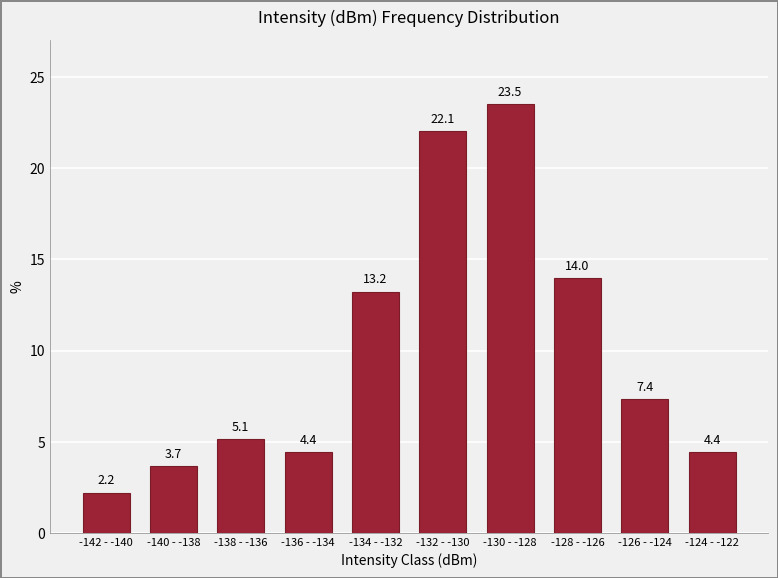

Reading left to right, extract all data points from this chart.

-142 - -140=2.2	-140 - -138=3.7	-138 - -136=5.1	-136 - -134=4.4	-134 - -132=13.2	-132 - -130=22.1	-130 - -128=23.5	-128 - -126=14.0	-126 - -124=7.4	-124 - -122=4.4